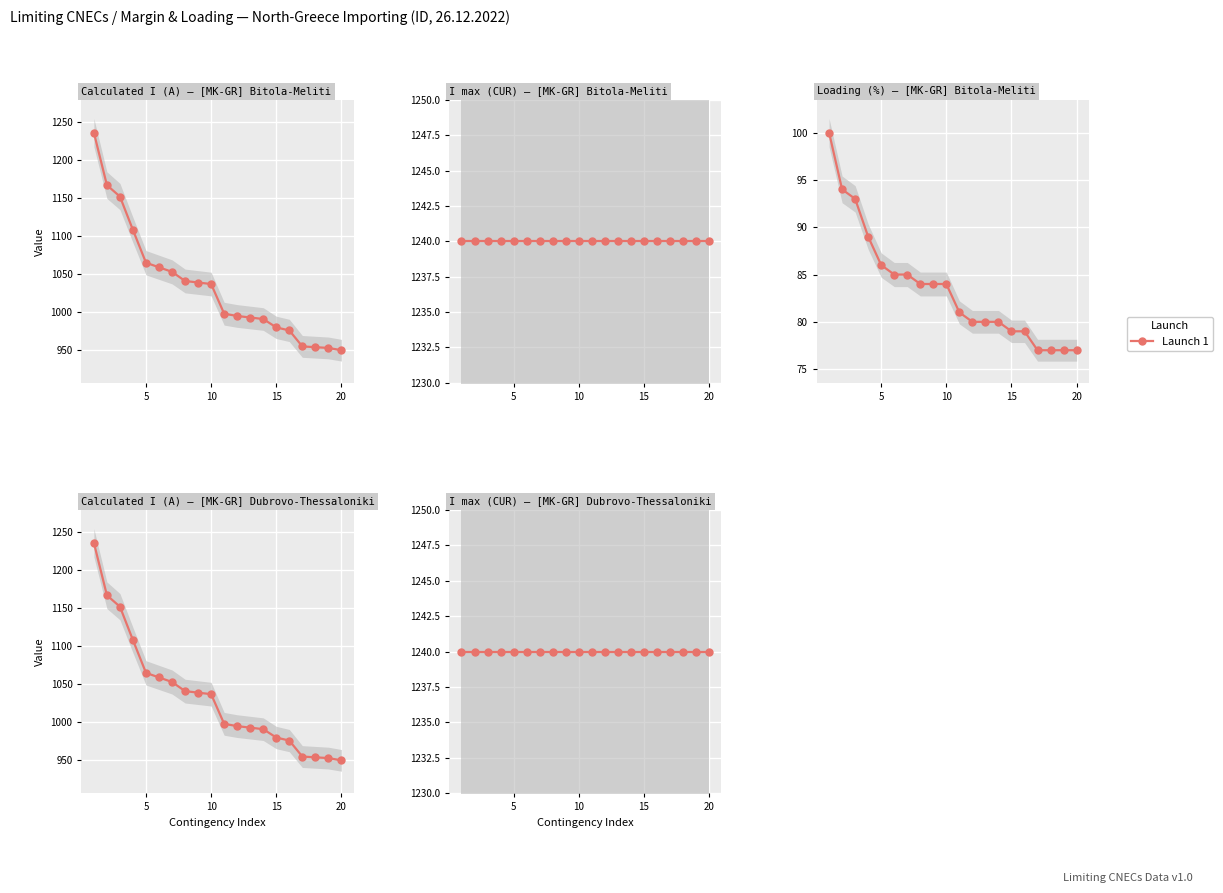

Is it true that I max (CUR) equals 1240 at 20?

True